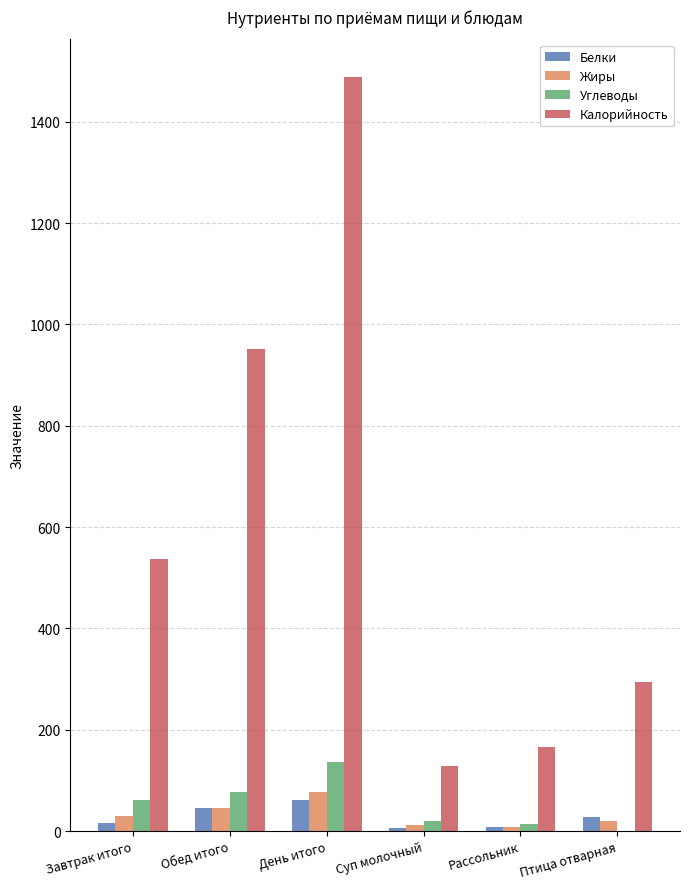

At which category is the sum across all series the highest?

День итого